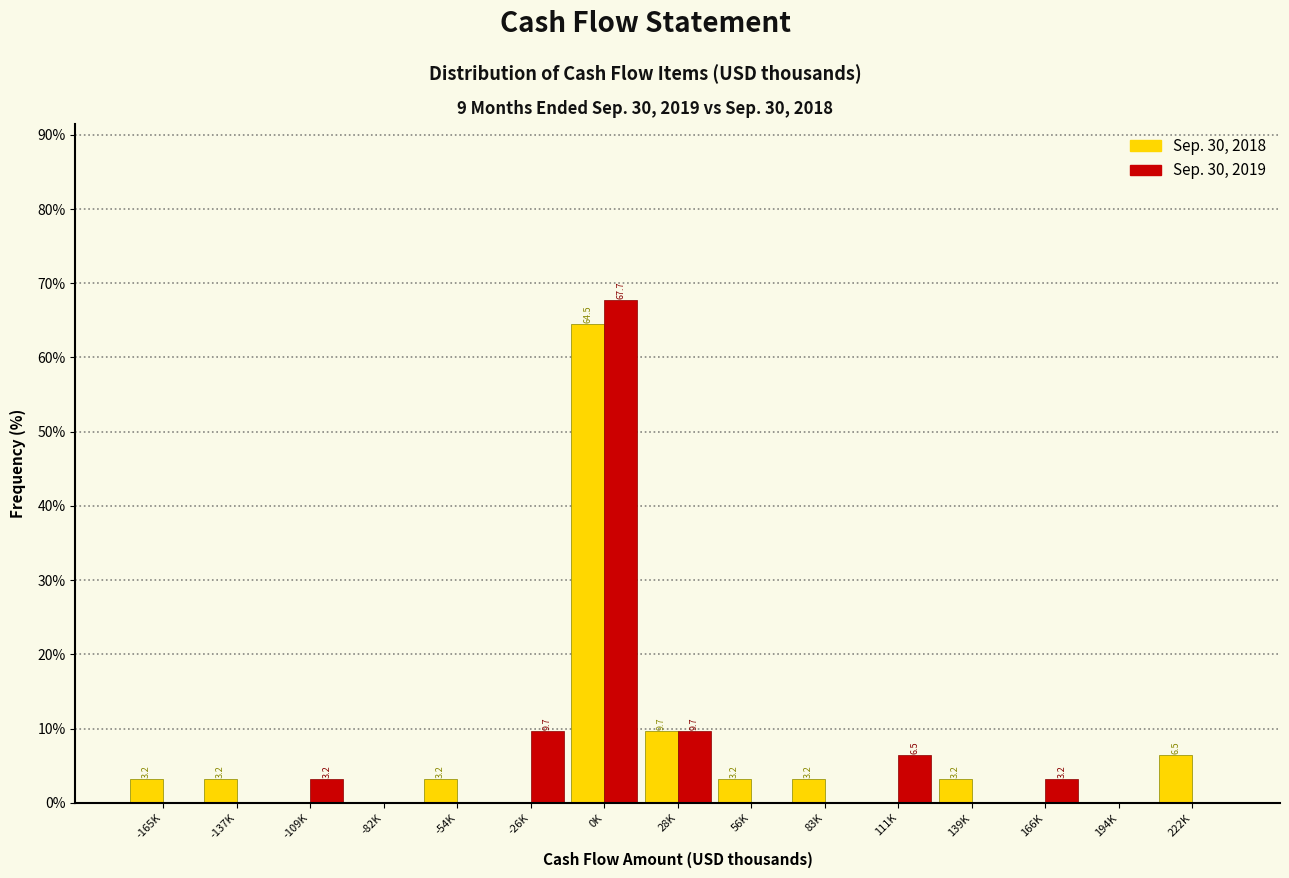

Reading right to left, list all the values displayed in this chart.

Sep. 30, 2018: 222K=6.5	194K=0.0	166K=0.0	139K=3.2	111K=0.0	83K=3.2	56K=3.2	28K=9.7	0K=64.5	-26K=0.0	-54K=3.2	-82K=0.0	-109K=0.0	-137K=3.2	-165K=3.2
Sep. 30, 2019: 222K=0.0	194K=0.0	166K=3.2	139K=0.0	111K=6.5	83K=0.0	56K=0.0	28K=9.7	0K=67.7	-26K=9.7	-54K=0.0	-82K=0.0	-109K=3.2	-137K=0.0	-165K=0.0